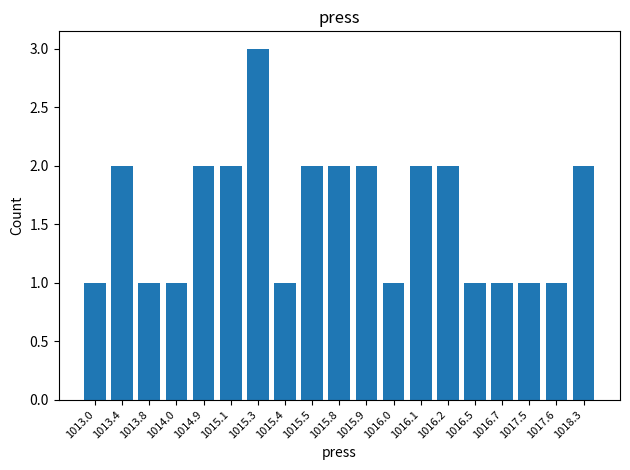

At which category does the chart reach its peak across all series?

1015.3